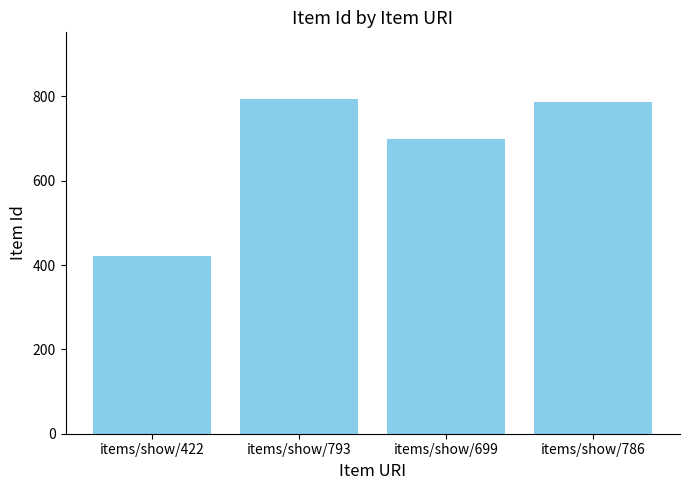

What is the maximum value shown in the chart?

793